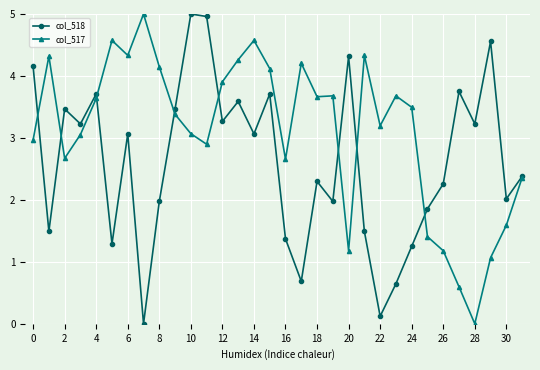

How many data points in col_518 are less than 3?

16